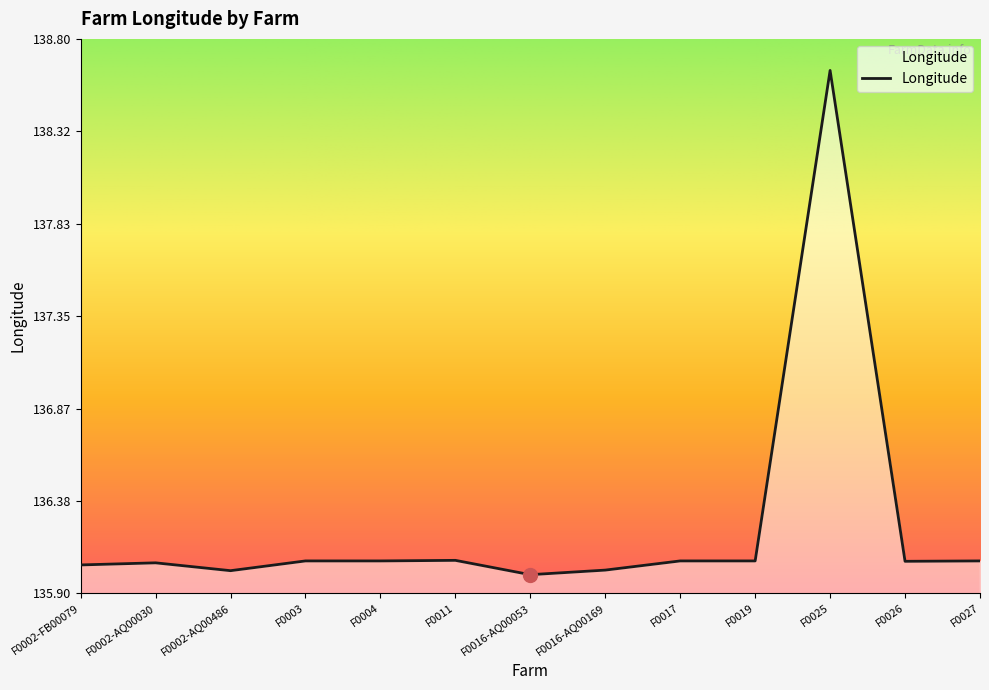

Does the chart display data point markers on the line(s)?

No